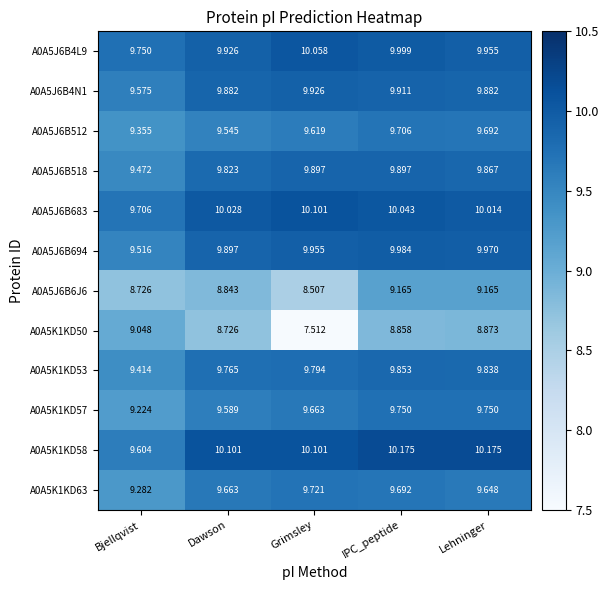

What is the greatest value displayed?

10.2